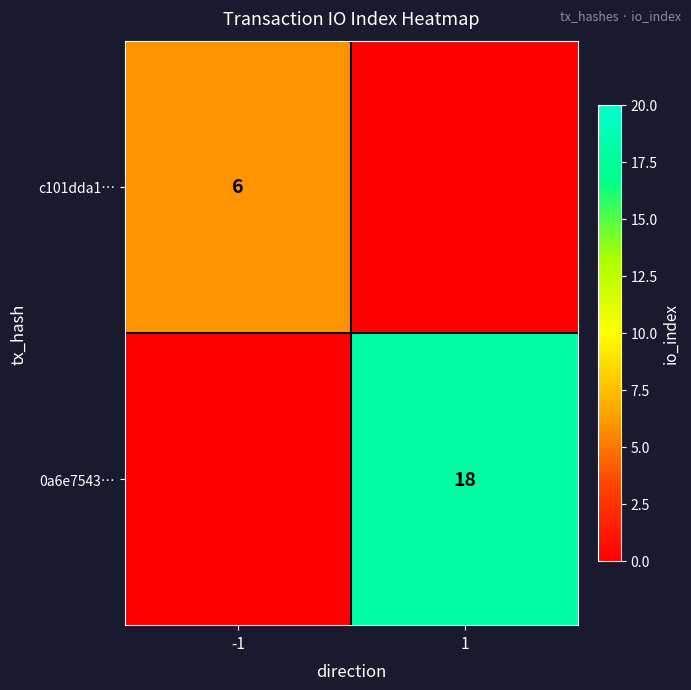

True or false: c101dda1… has a value of 4 at -1.

False